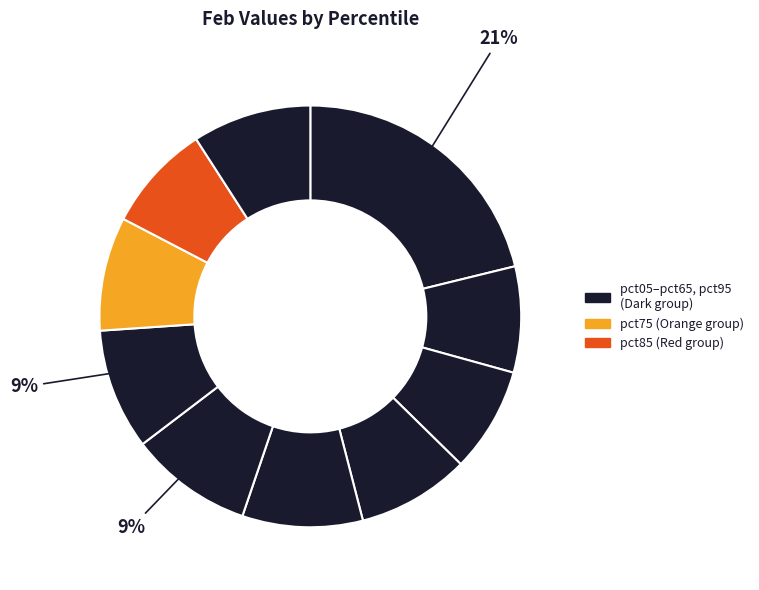

Is there a majority slice in this chart?

No